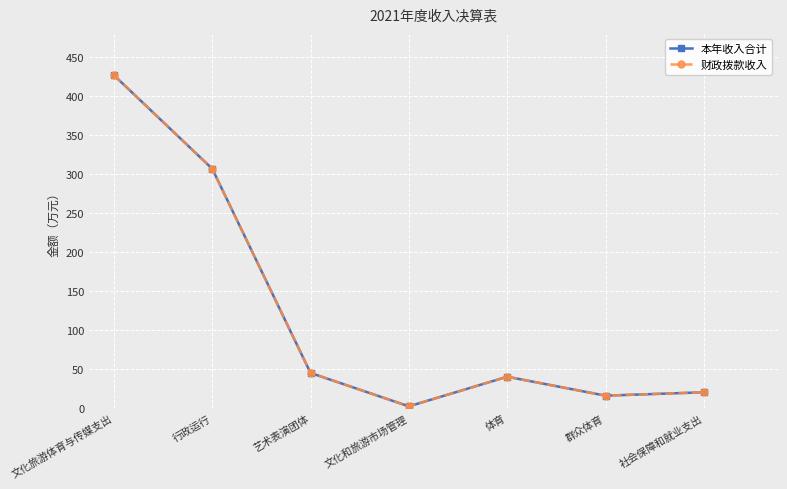

What is the maximum value shown in the chart?

427.0